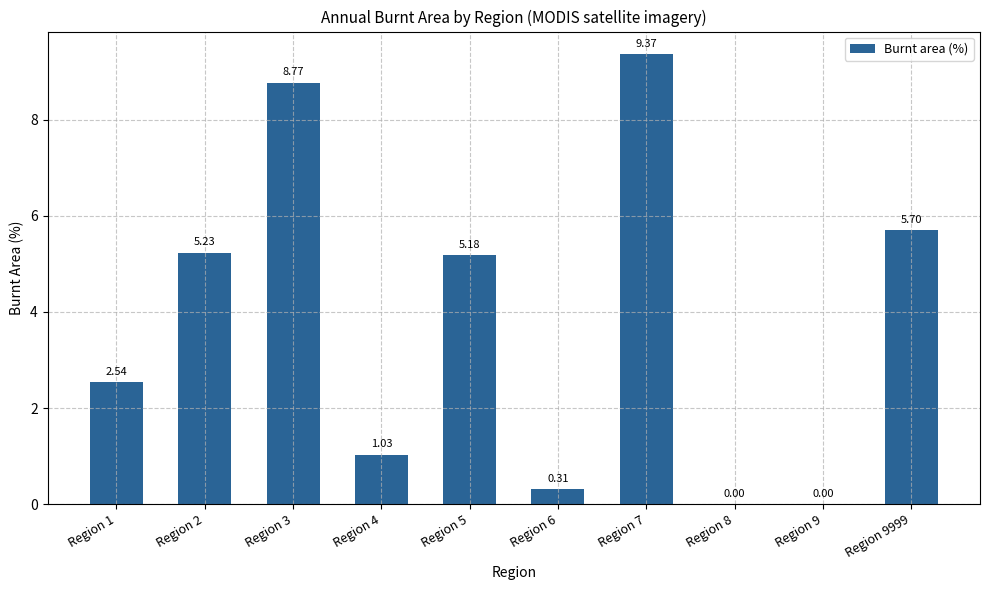

What is the change in value from Region 9 to Region 9999?

+5.7